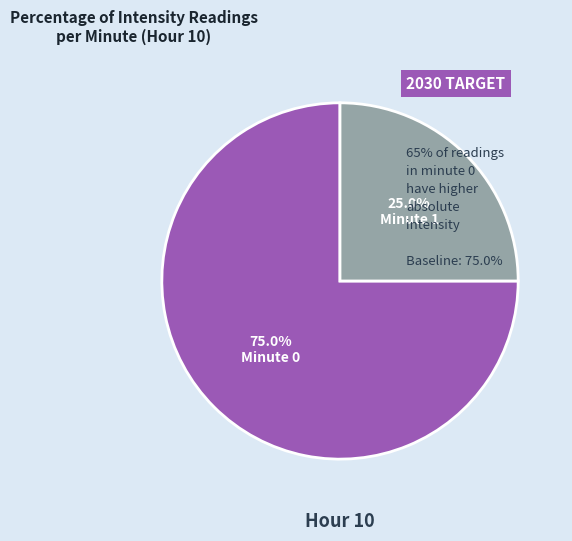

What is the smallest slice in the pie chart?

Minute 1